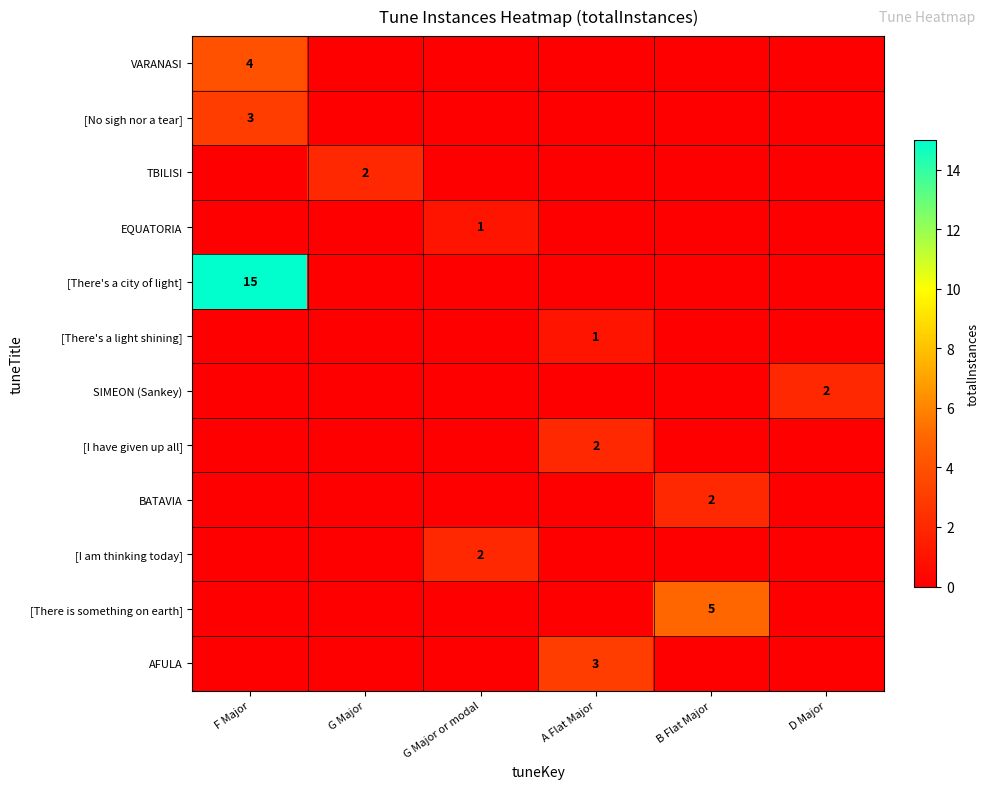

The TBILISI series shows 2 at G Major. True or false?

True